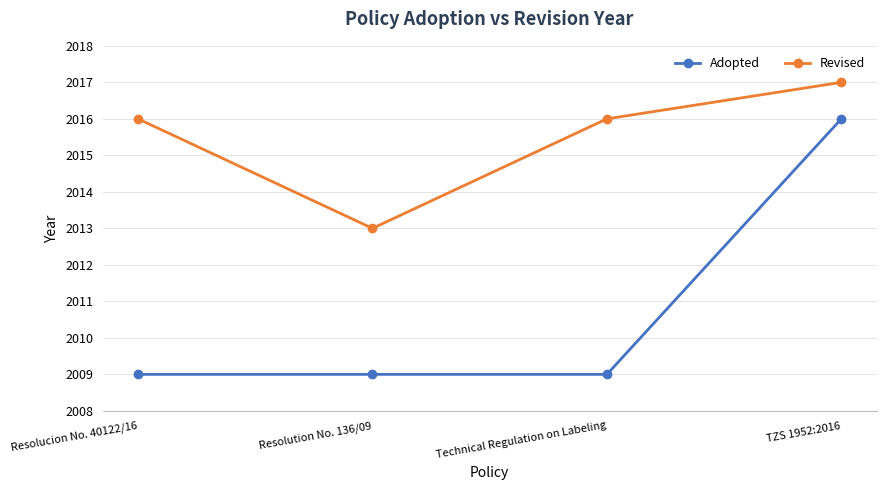

At how many categories does at least one series exceed 2012?

4